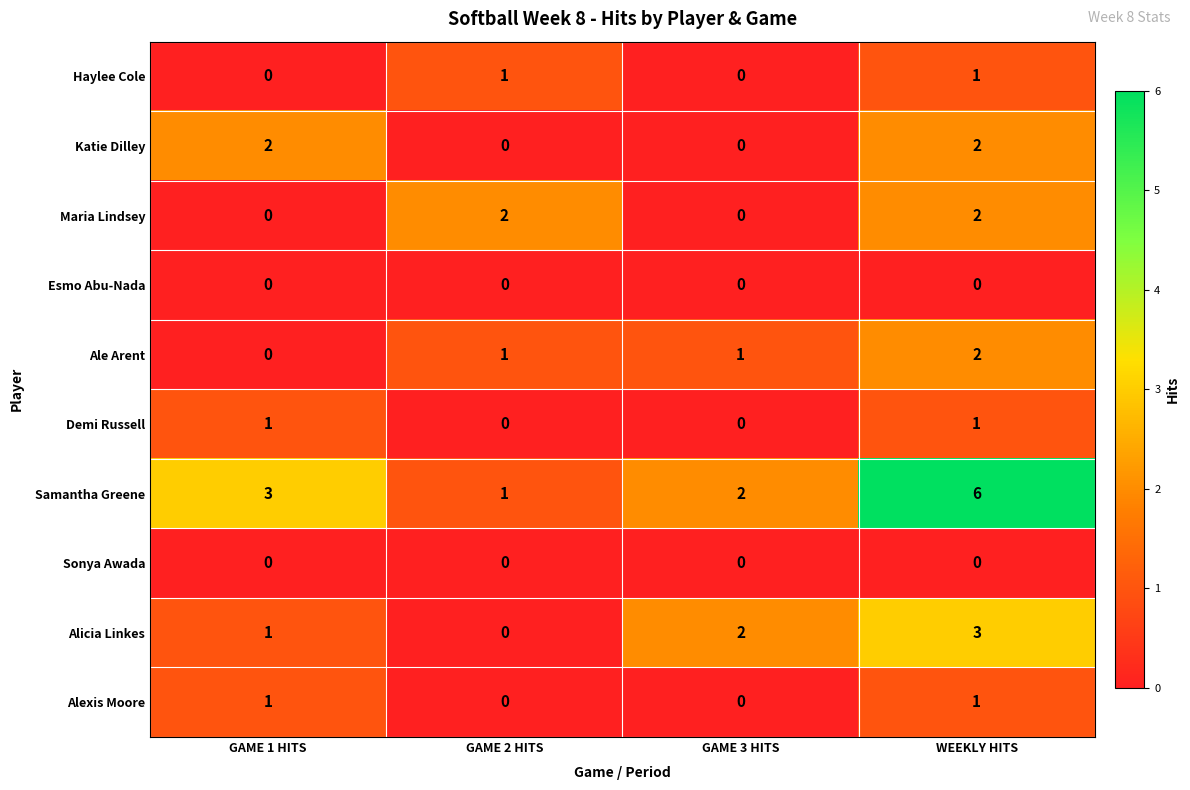

What is the total value across all series at GAME 3 HITS?

5